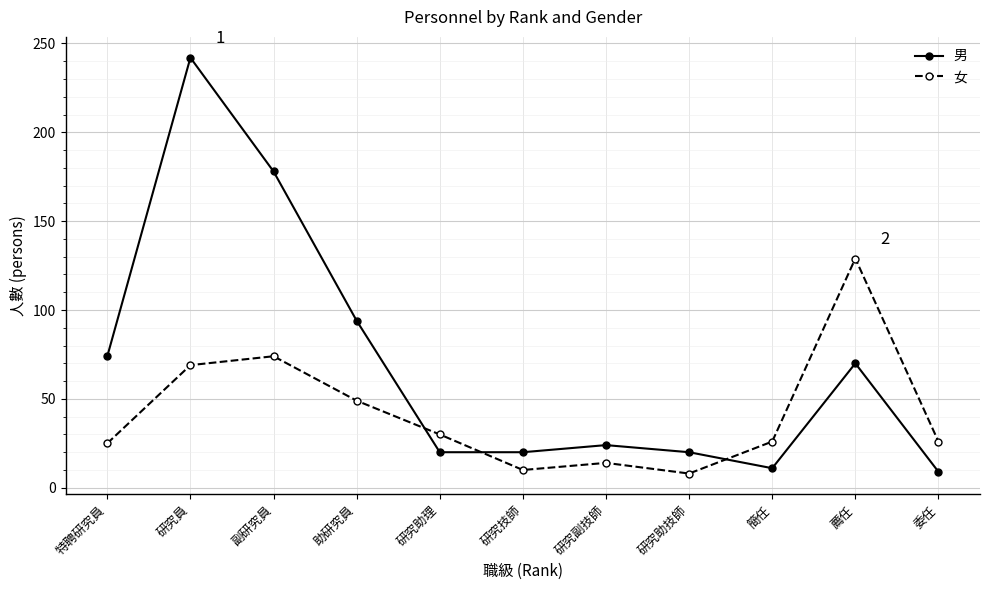

Which series has the widest spread of values?

男